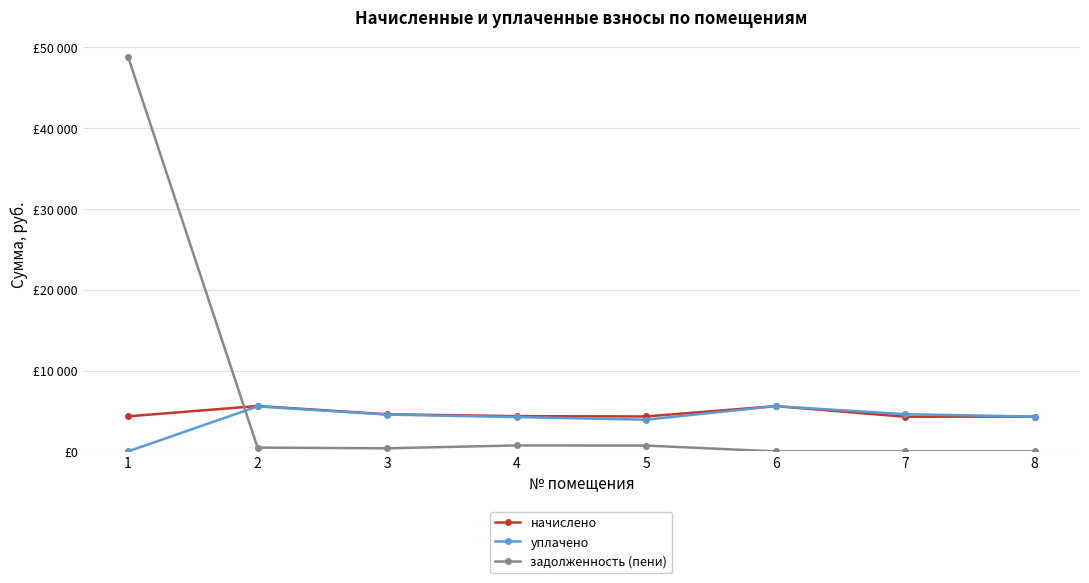

What are all the series names shown in the legend?

начислено, уплачено, задолженность (пени)